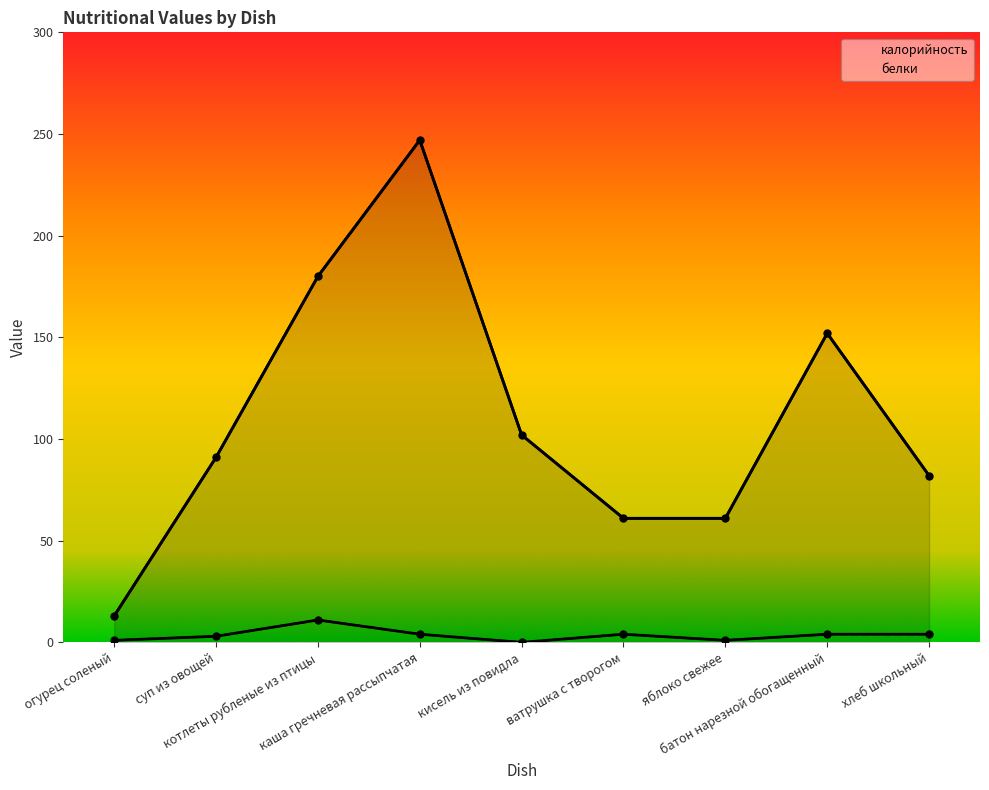

What is the sum of all белки values?

32